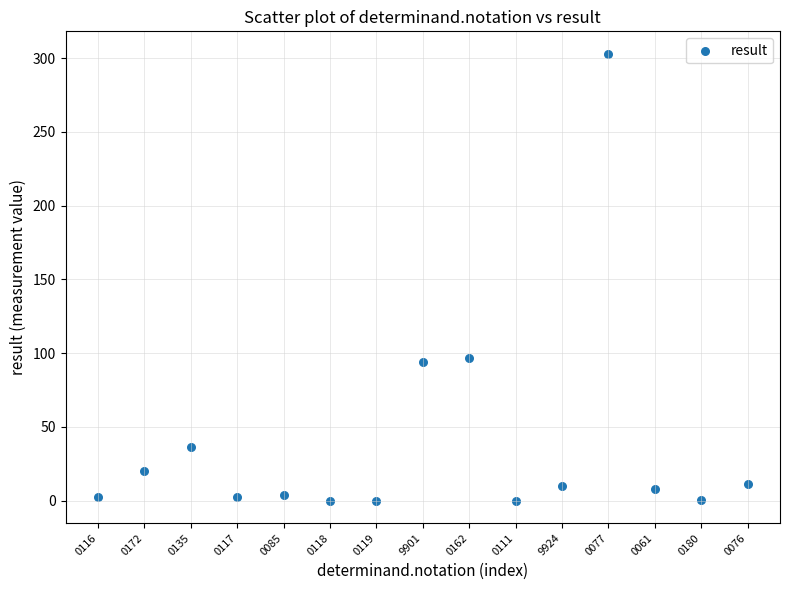

What is the range of Y values (max minus min)?

303.0